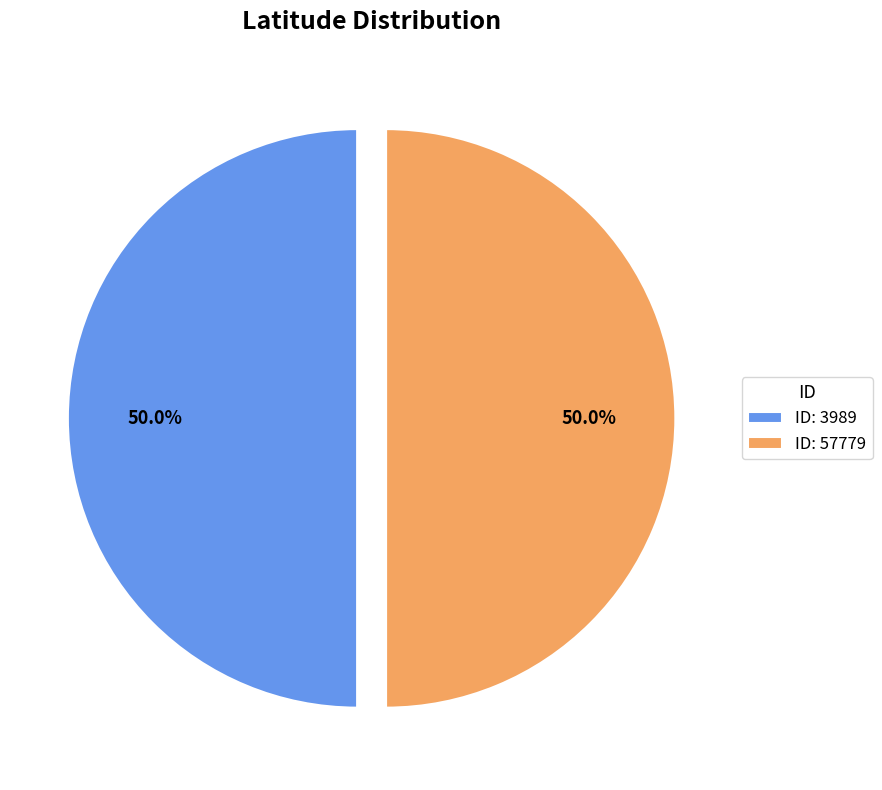

Do ID: 57779 and ID: 3989 together represent more than half of the pie?

Yes